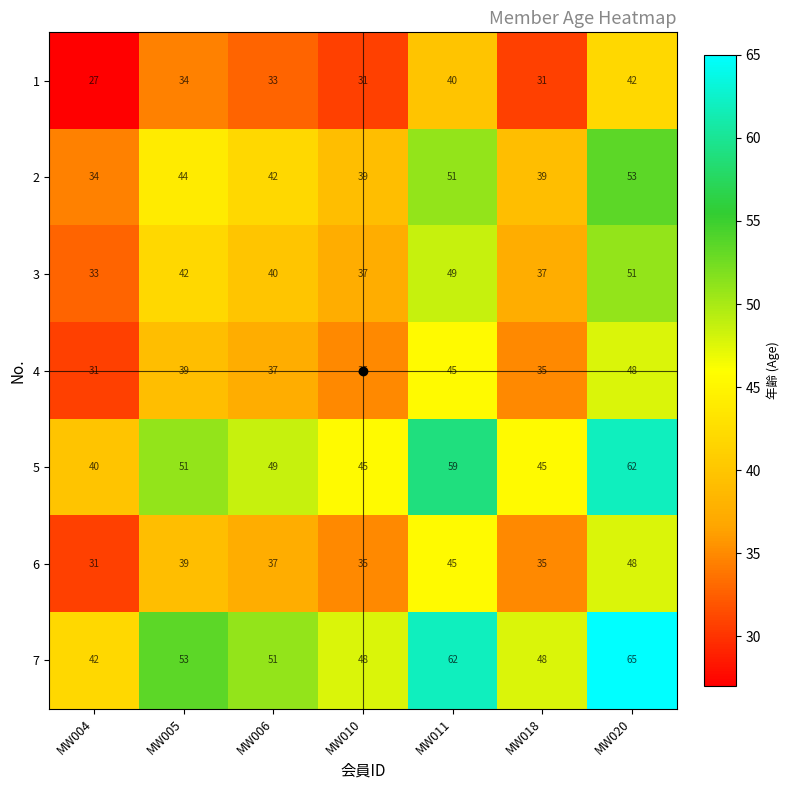

What is the minimum value for 3?

33